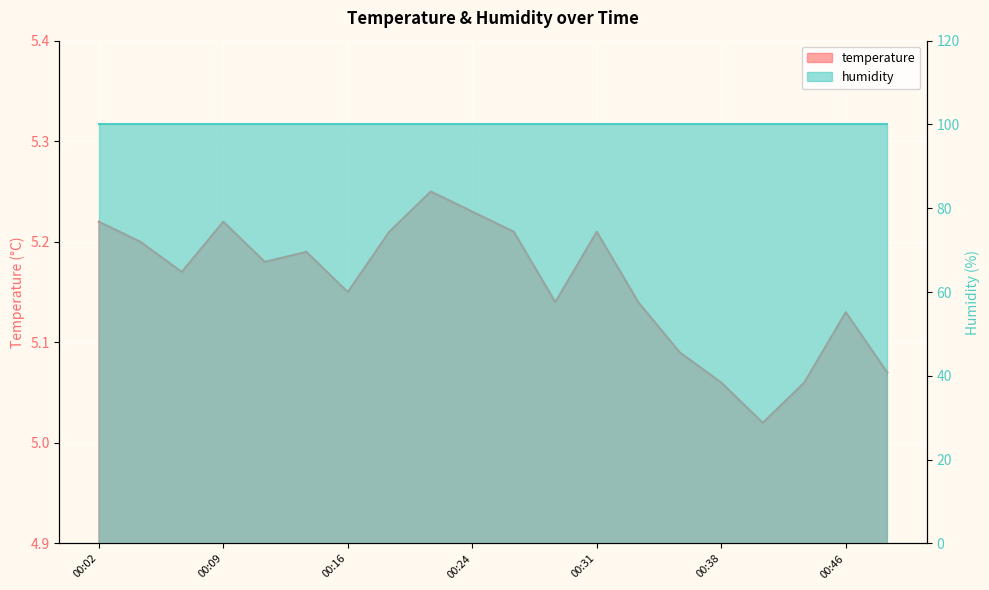

What is the ratio of the value at 00:43 to the value at 00:14?

1.0